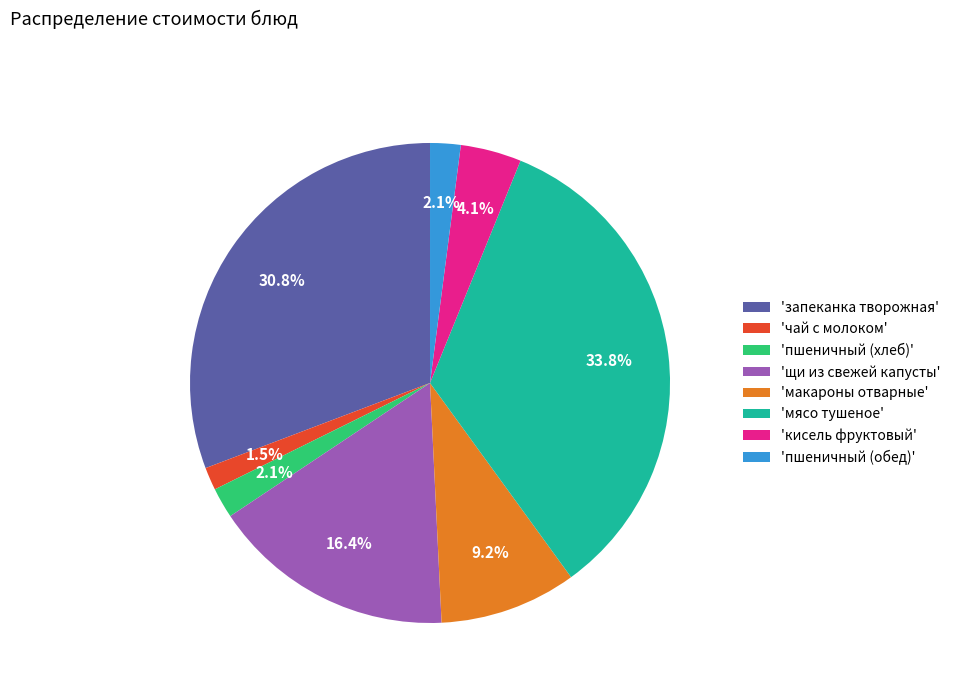

Is there a majority slice in this chart?

No